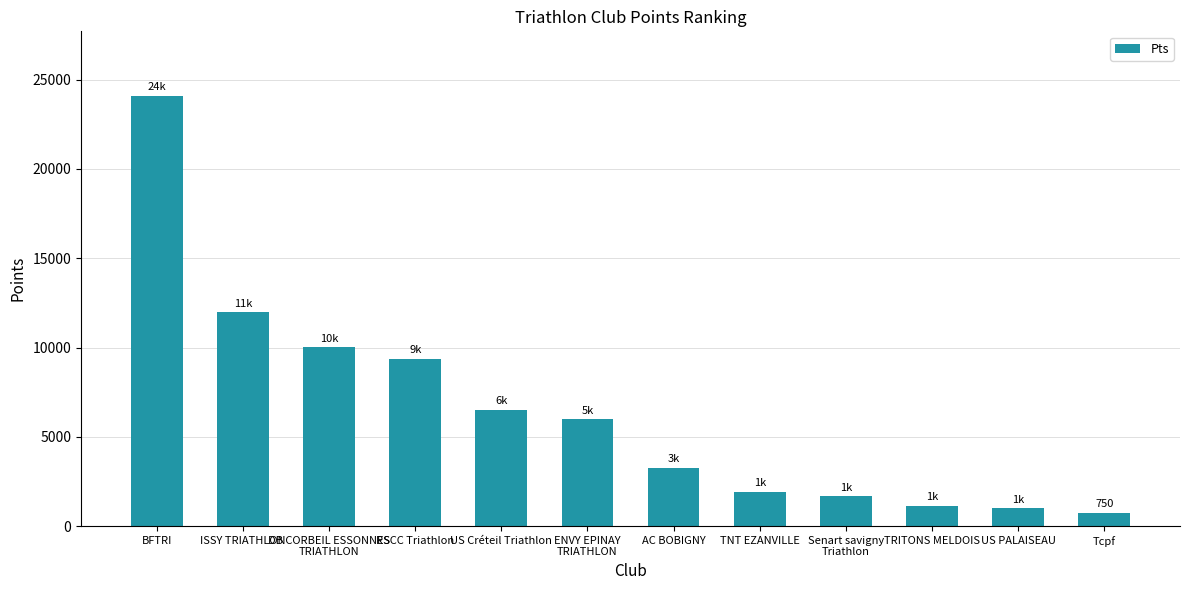

What is the label of the 8th bar from the left?

TNT EZANVILLE